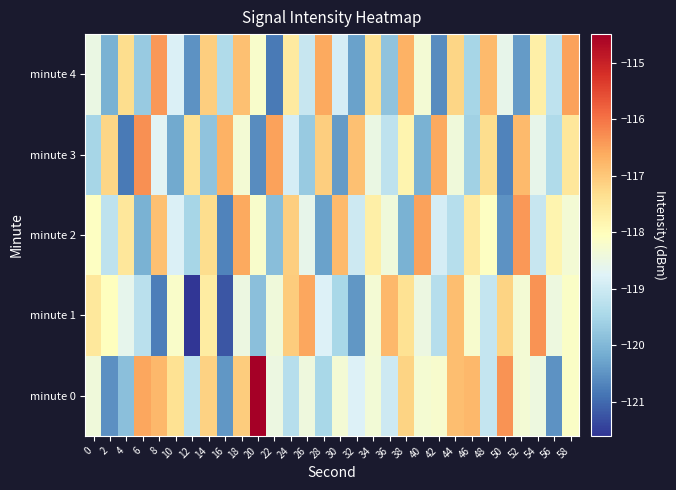

Rank the series by their maximum value, from highest to lowest.

minute 0, minute 3, minute 1, minute 2, minute 4